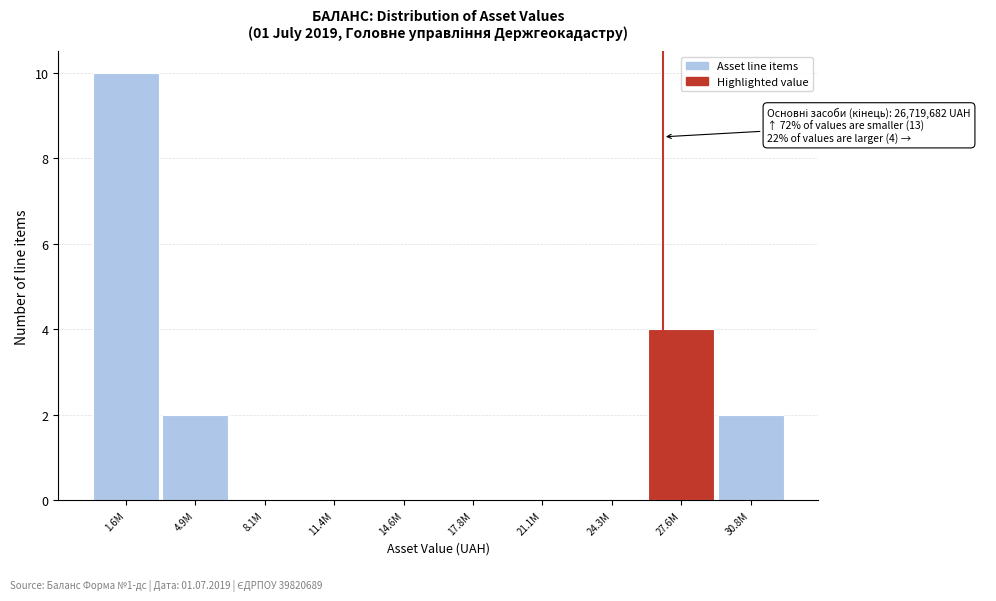

What is the approximate value at 27.6M?

4